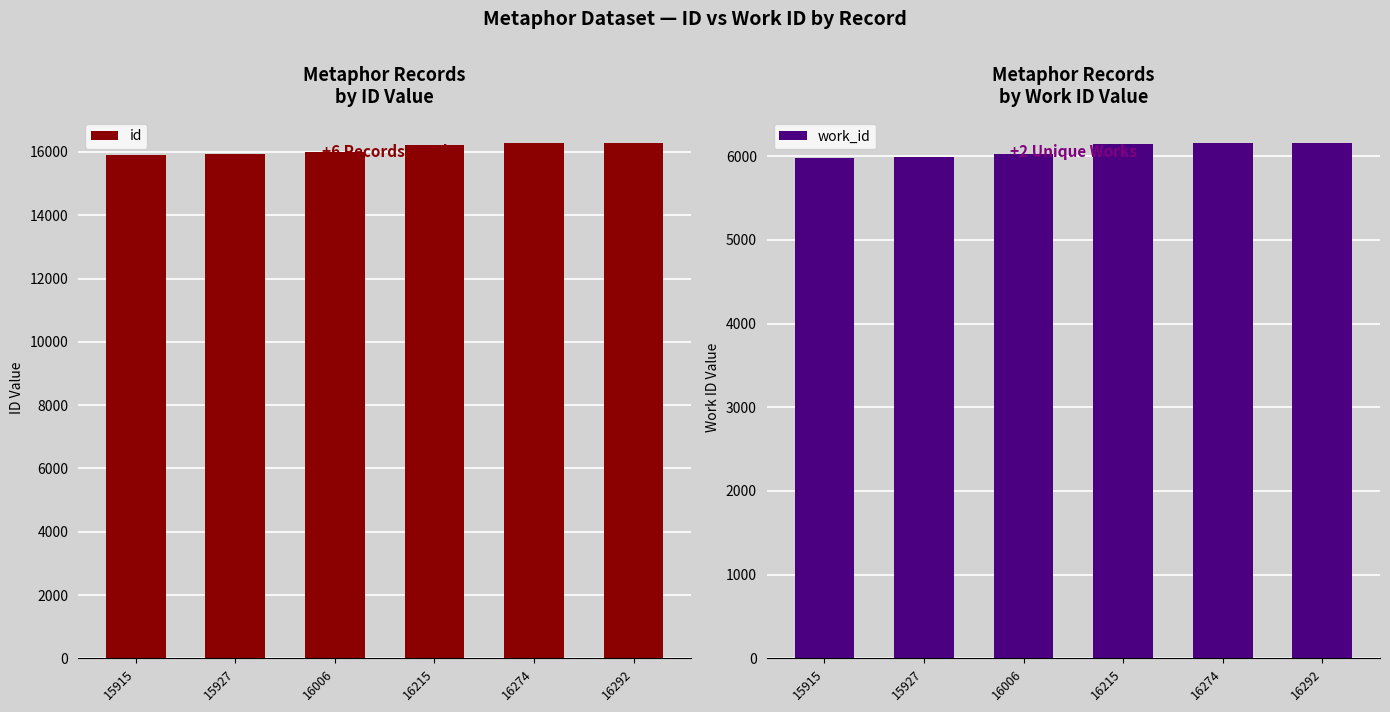

At which category is the sum across all series the highest?

16292